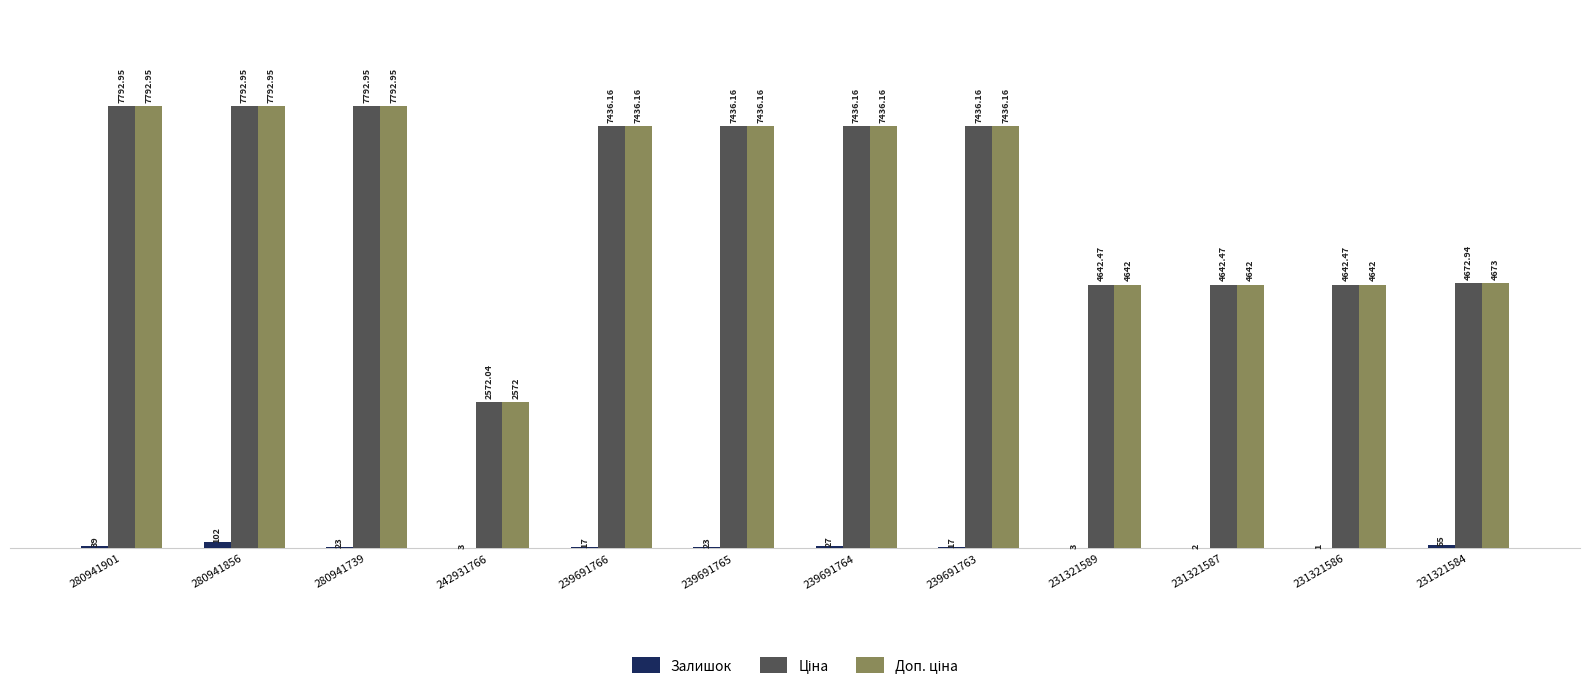

Between 239691764 and 239691763, which series saw the biggest shift?

Залишок